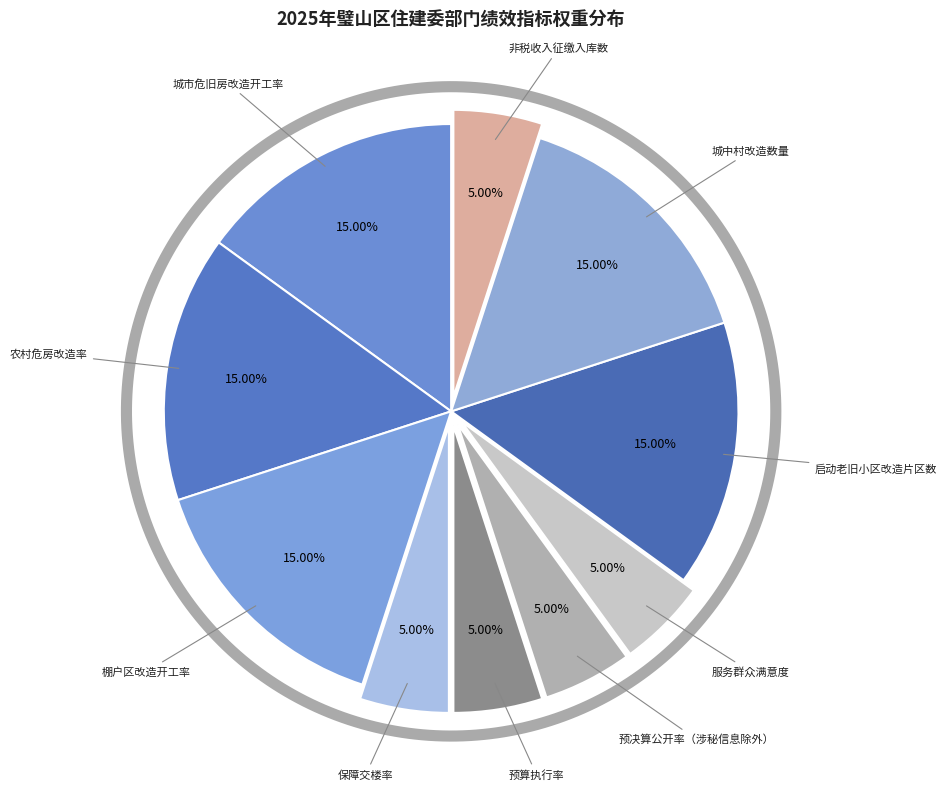

The 预决算公开率（涉秘信息除外） slice represents 1% of the pie. True or false?

False